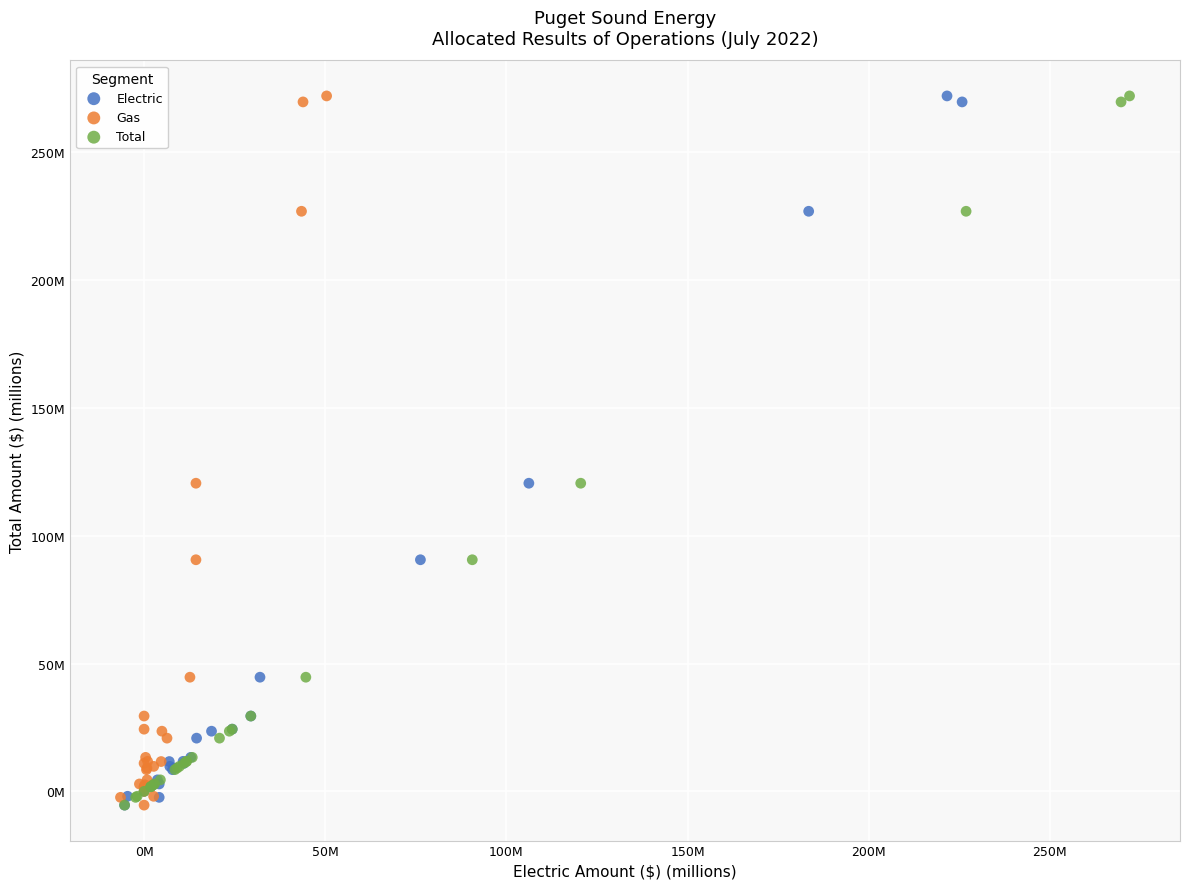

What are all the series names shown in the legend?

Electric, Gas, Total